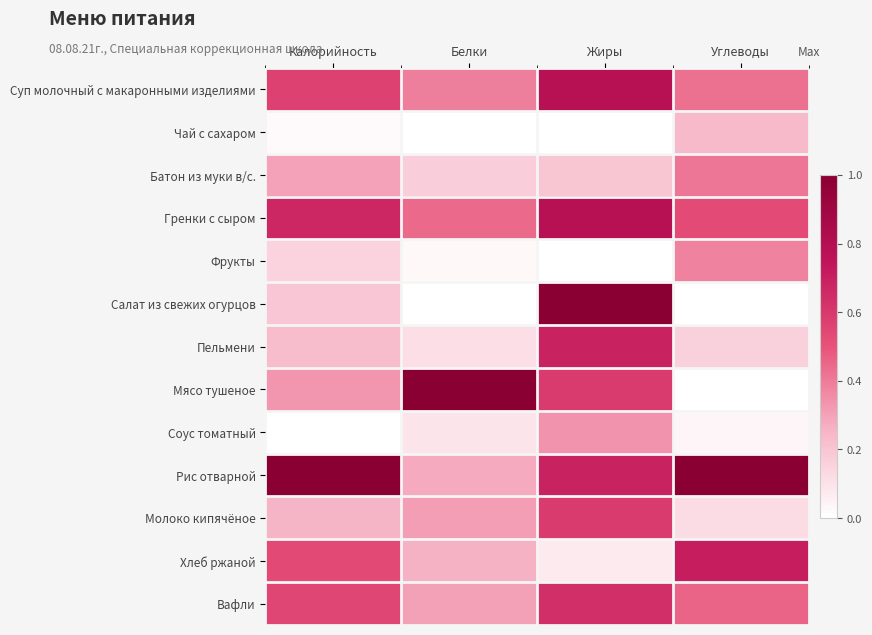

Which series changed the most between Калорийность and Углеводы?

Мясо тушеное